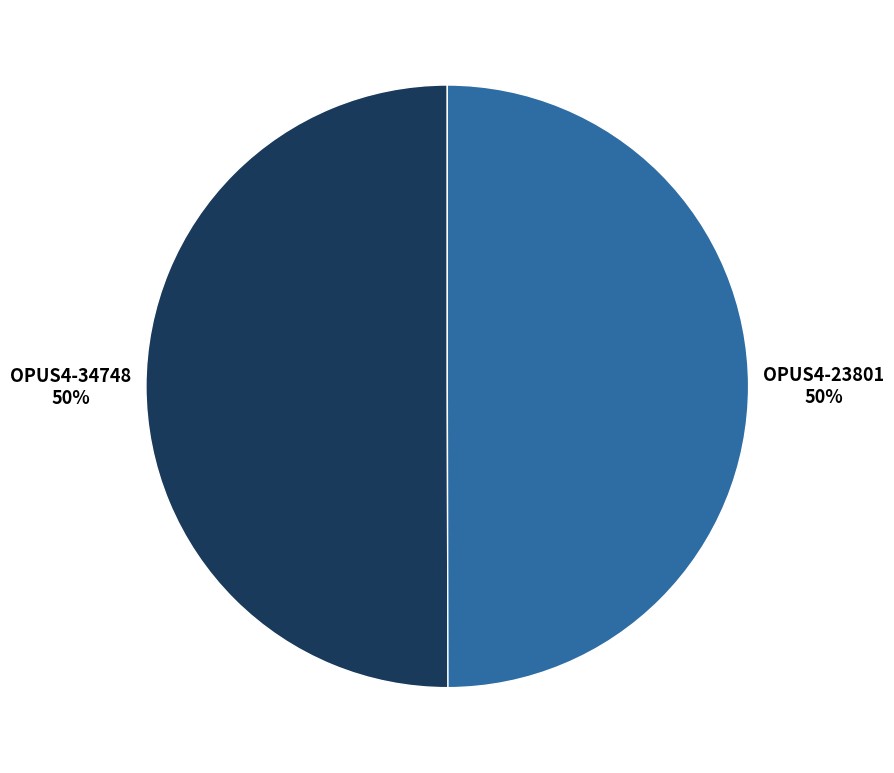

The OPUS4-23801 slice represents 35% of the pie. True or false?

False